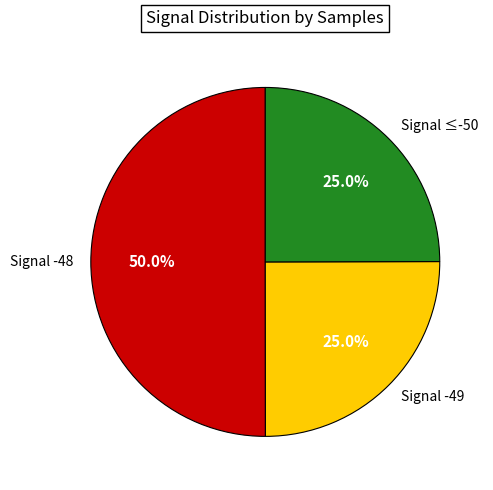

To the nearest percent, what is the average slice percentage?

33%